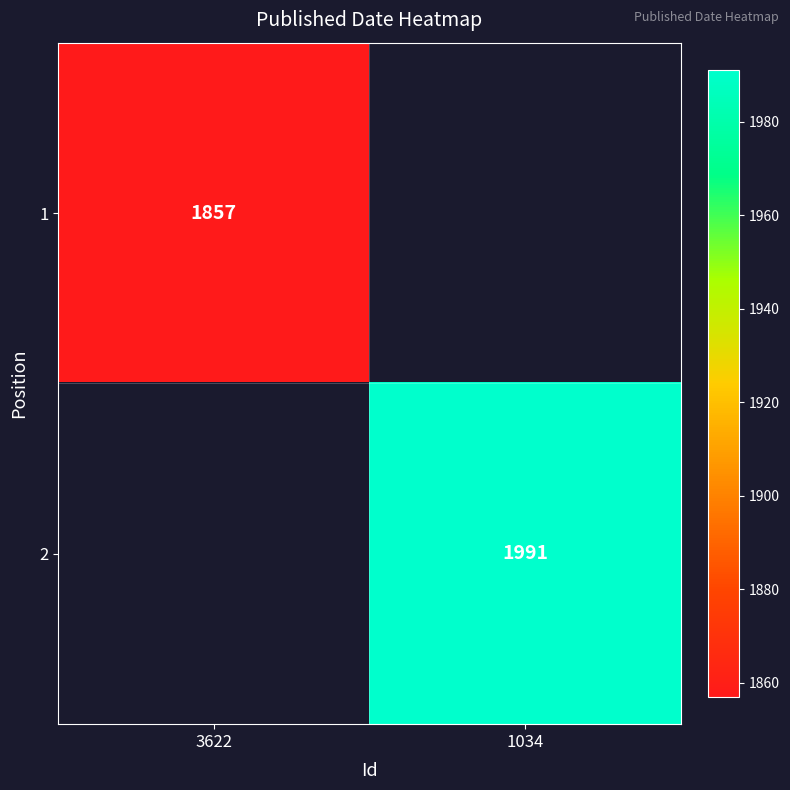

Is it true that 1 equals 3086 at 3622?

False